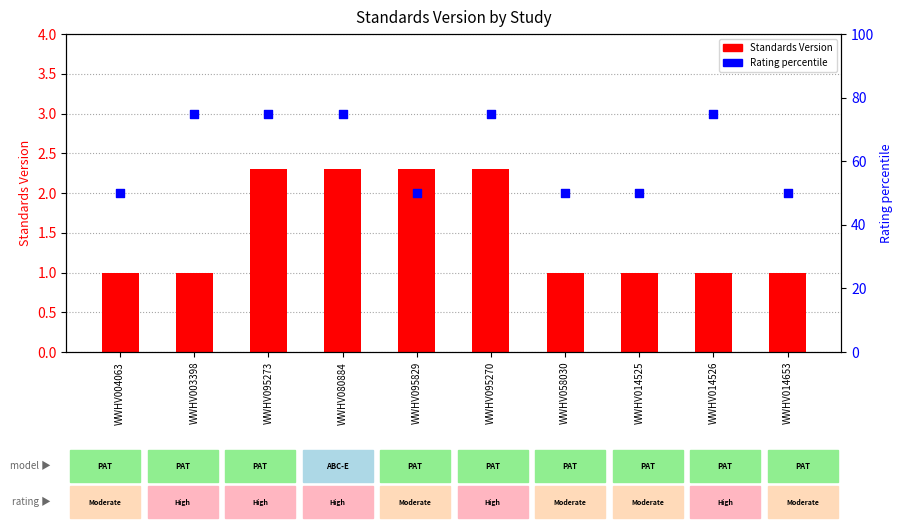

Is the value of Standards Version at WWHV004063 greater than the value of Rating percentile at WWHV014526?

No